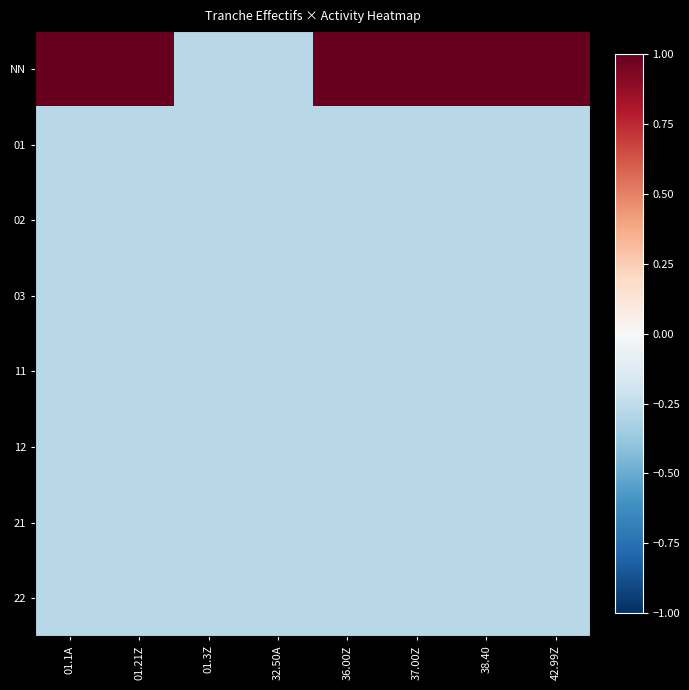

Which category has the highest value across all series?

01.1A